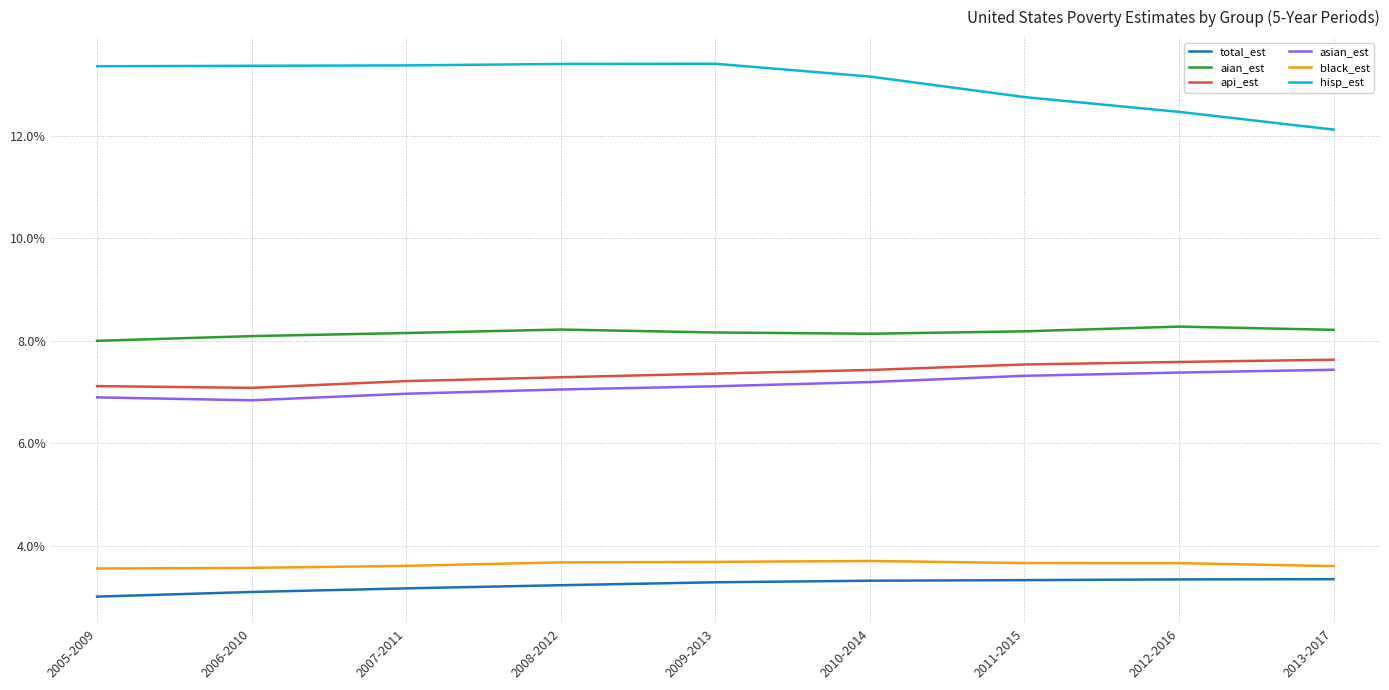

True or false: hisp_est and total_est intersect in this chart.

False